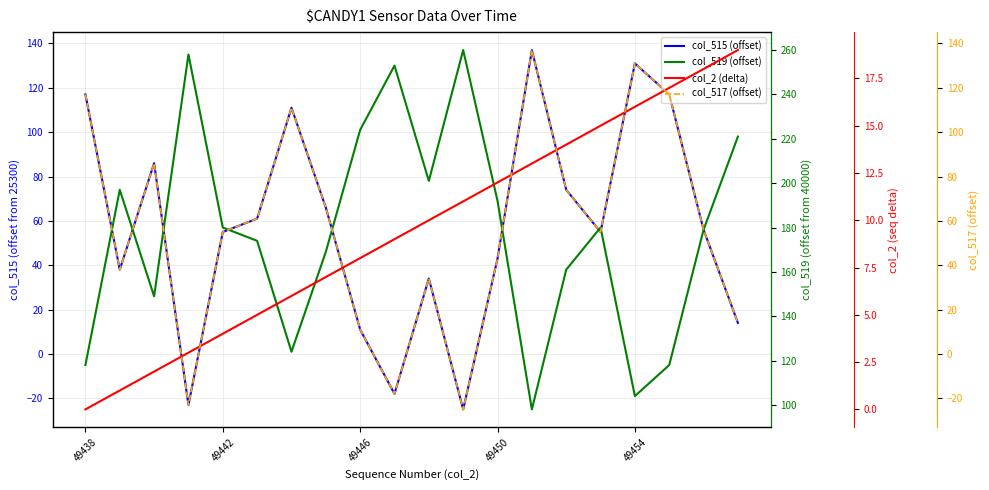

At which category is the sum across all series the highest?

13